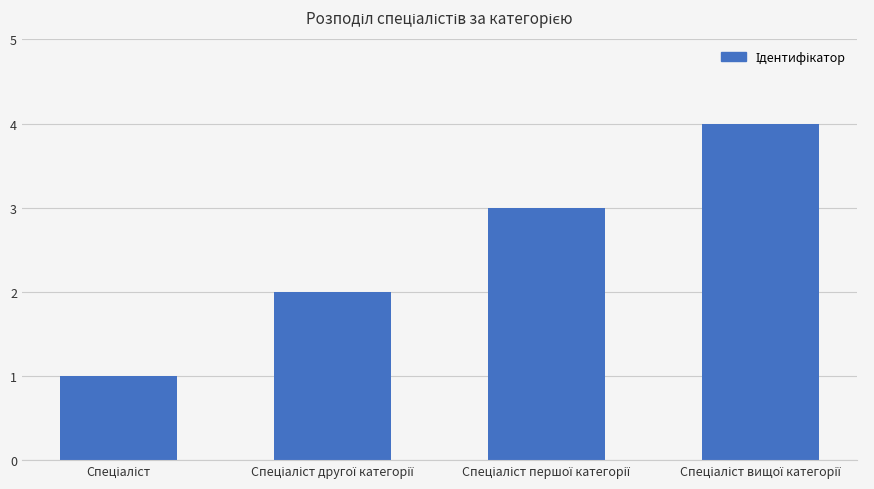

What is the difference between the maximum and minimum values?

3